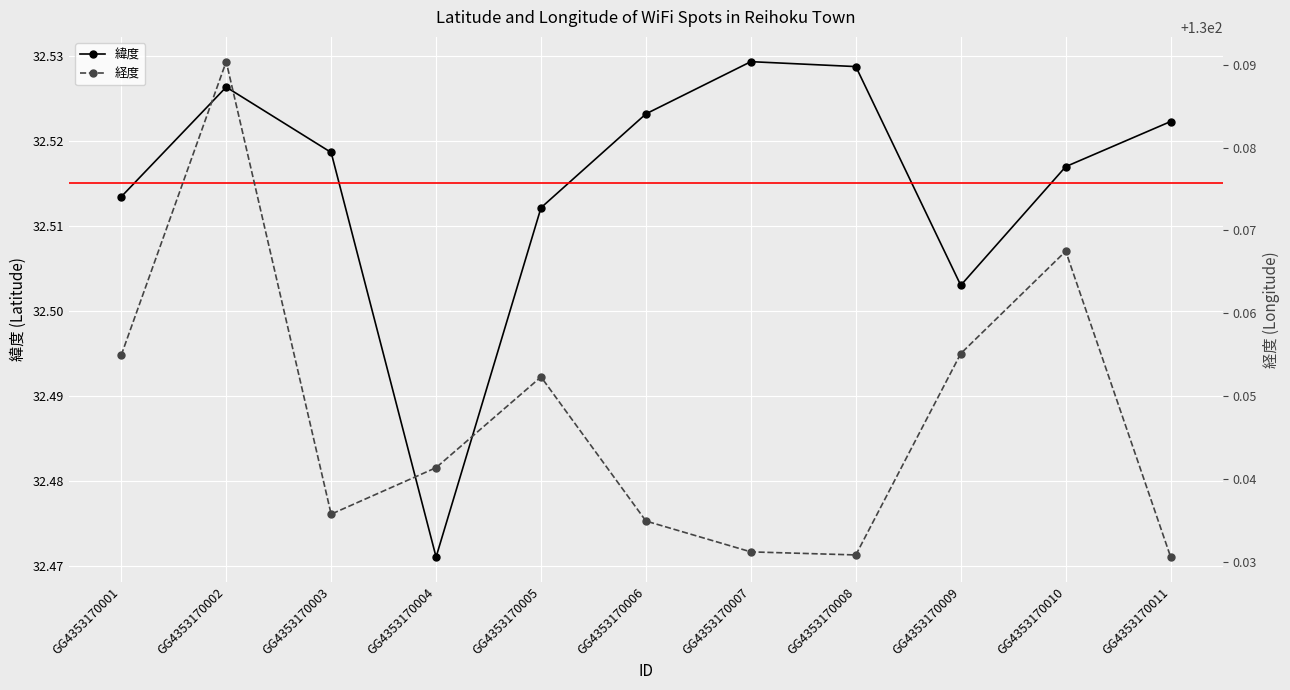

Where is the first local minimum for 緯度?

GG4353170004